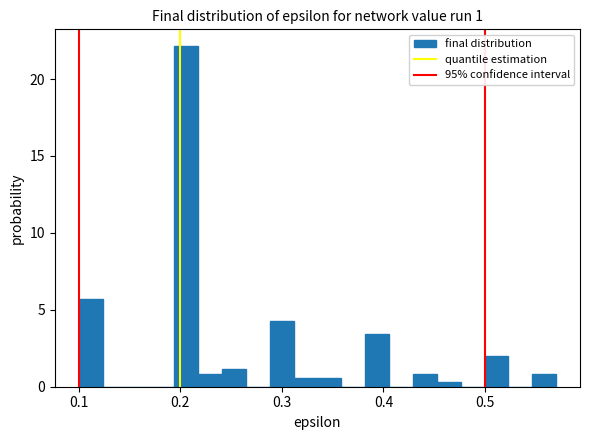

Around what value on the x-axis is the tallest bar? Give the approximate position of its centre, as read against the axis.

0.21